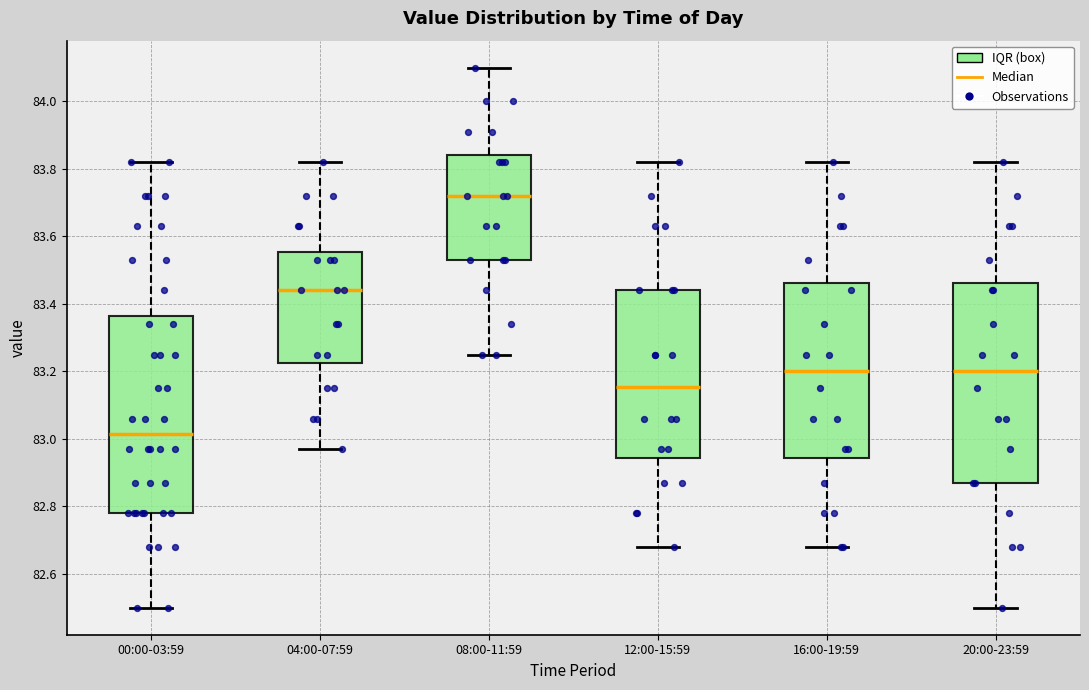

Reading left to right, transcribe this box plot: for each box, give where its median line is, the range the box spans, and where its two whiskers end, as read against the y-axis. The values are not printed on the chart, so give them approximately, as read against the axis.

00:00-03:59: median 83.02, box 82.78 to 83.36, whiskers 82.50 to 83.82
04:00-07:59: median 83.44, box 83.22 to 83.56, whiskers 82.98 to 83.82
08:00-11:59: median 83.72, box 83.54 to 83.84, whiskers 83.26 to 84.10
12:00-15:59: median 83.16, box 82.94 to 83.44, whiskers 82.68 to 83.82
16:00-19:59: median 83.20, box 82.94 to 83.46, whiskers 82.68 to 83.82
20:00-23:59: median 83.20, box 82.88 to 83.46, whiskers 82.50 to 83.82